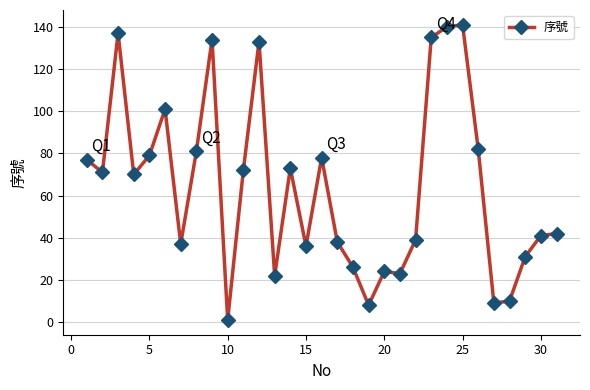

What is the greatest value displayed?

141